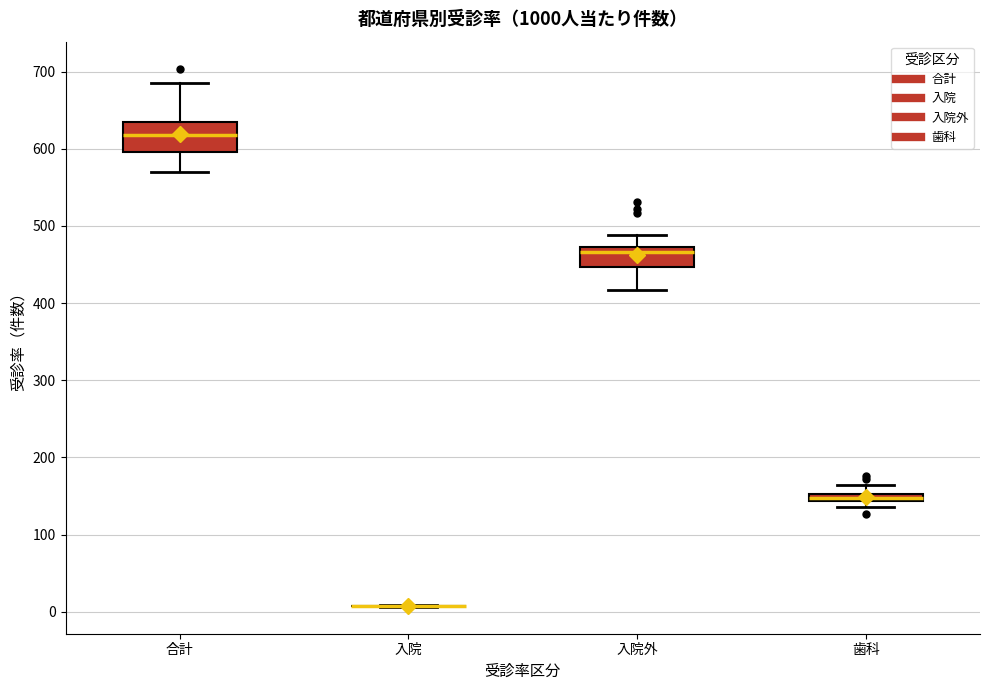

Comparing the boxes themselves (not the whiskers), which one is the tallest?

合計